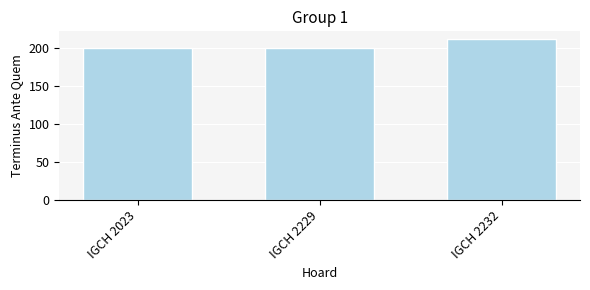

What is the value of the 3rd bar from the left?

212